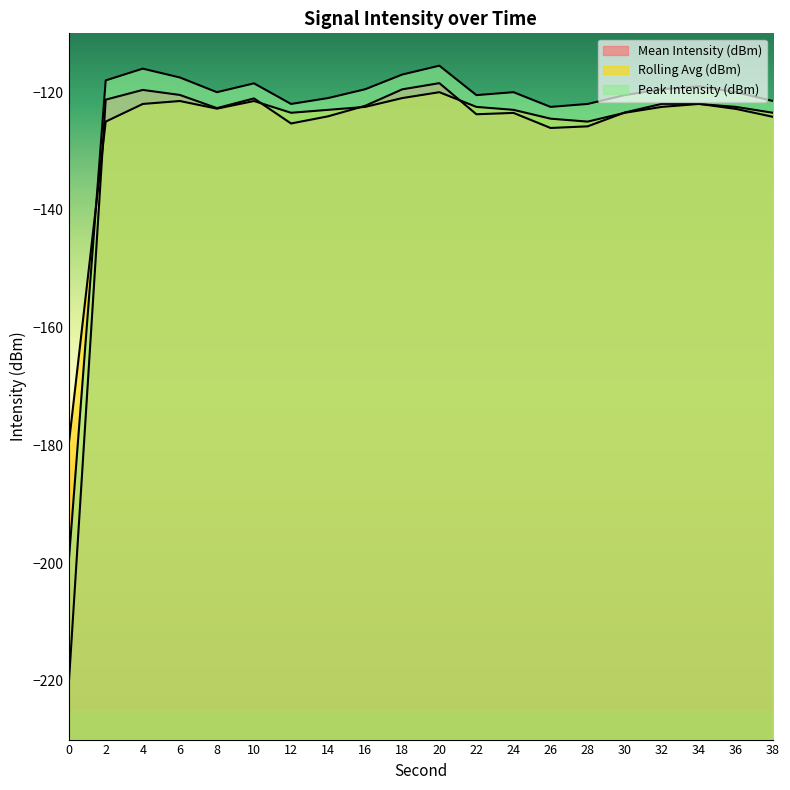

The value of Mean Intensity (dBm) at 36 is -205.9. True or false?

False